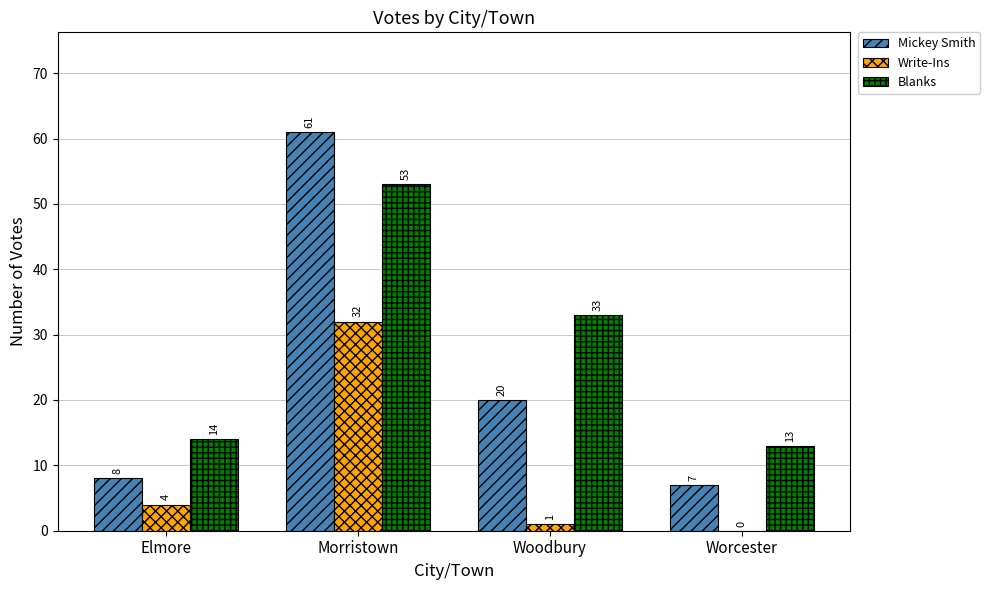

What is the sum of all Write-Ins values?

37